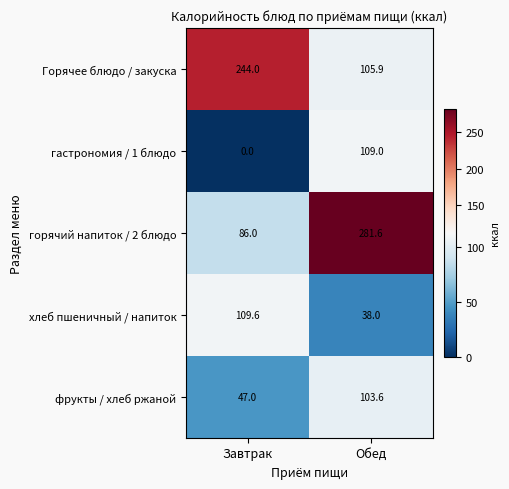

At Завтрак, list the series in order from largest to smallest.

Горячее блюдо / закуска, хлеб пшеничный / напиток, горячий напиток / 2 блюдо, фрукты / хлеб ржаной, гастрономия / 1 блюдо